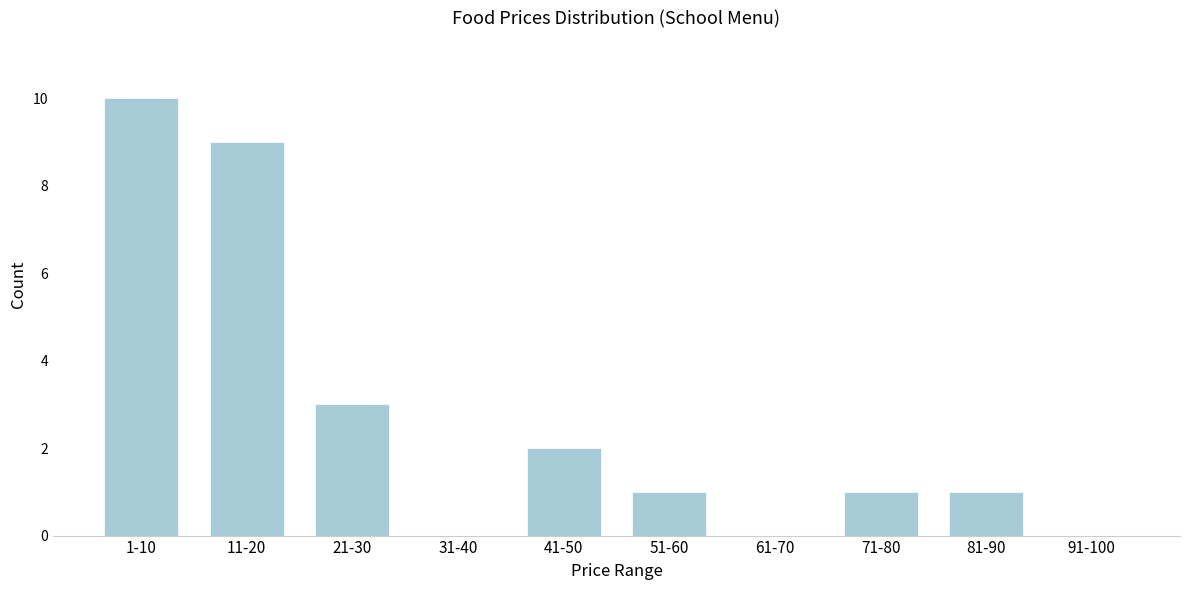

Reading left to right, extract all data points from this chart.

1-10=10	11-20=9	21-30=3	31-40=0	41-50=2	51-60=1	61-70=0	71-80=1	81-90=1	91-100=0